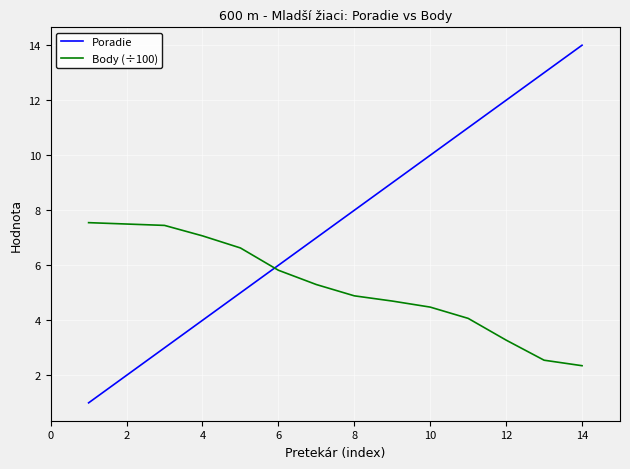

What is the smallest value displayed?

1.0